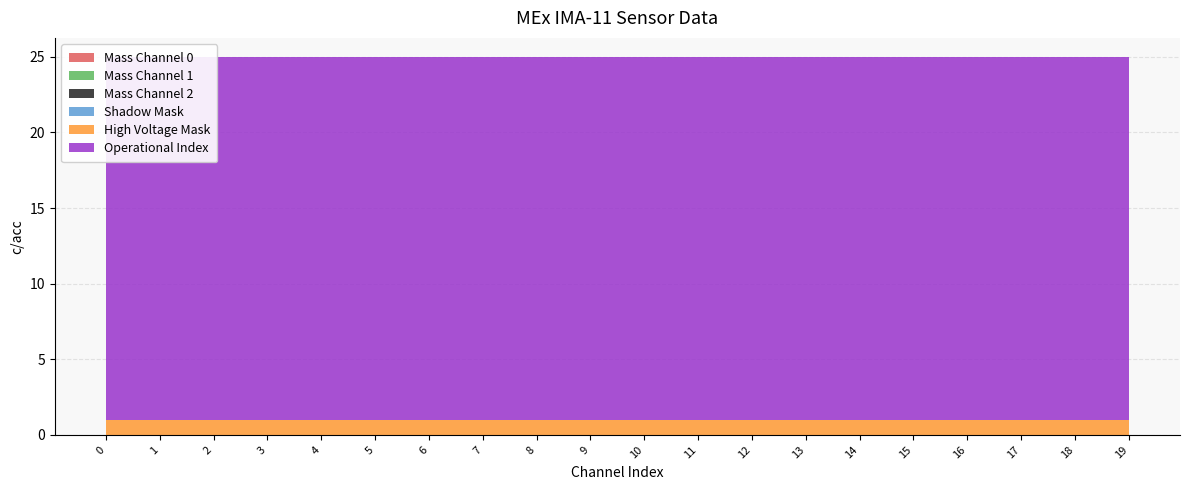

Reading left to right, extract all data points from this chart.

Mass Channel 0: 0	0	0	0	0	0	0	0	0	0	0	0	0	0	0	0	0	0	0	0
Mass Channel 1: 0	0	0	0	0	0	0	0	0	0	0	0	0	0	0	0	0	0	0	0
Mass Channel 2: 0	0	0	0	0	0	0	0	0	0	0	0	0	0	0	0	0	0	0	0
Shadow Mask: 0	0	0	0	0	0	0	0	0	0	0	0	0	0	0	0	0	0	0	0
High Voltage Mask: 1	1	1	1	1	1	1	1	1	1	1	1	1	1	1	1	1	1	1	1
Operational Index: 24	24	24	24	24	24	24	24	24	24	24	24	24	24	24	24	24	24	24	24